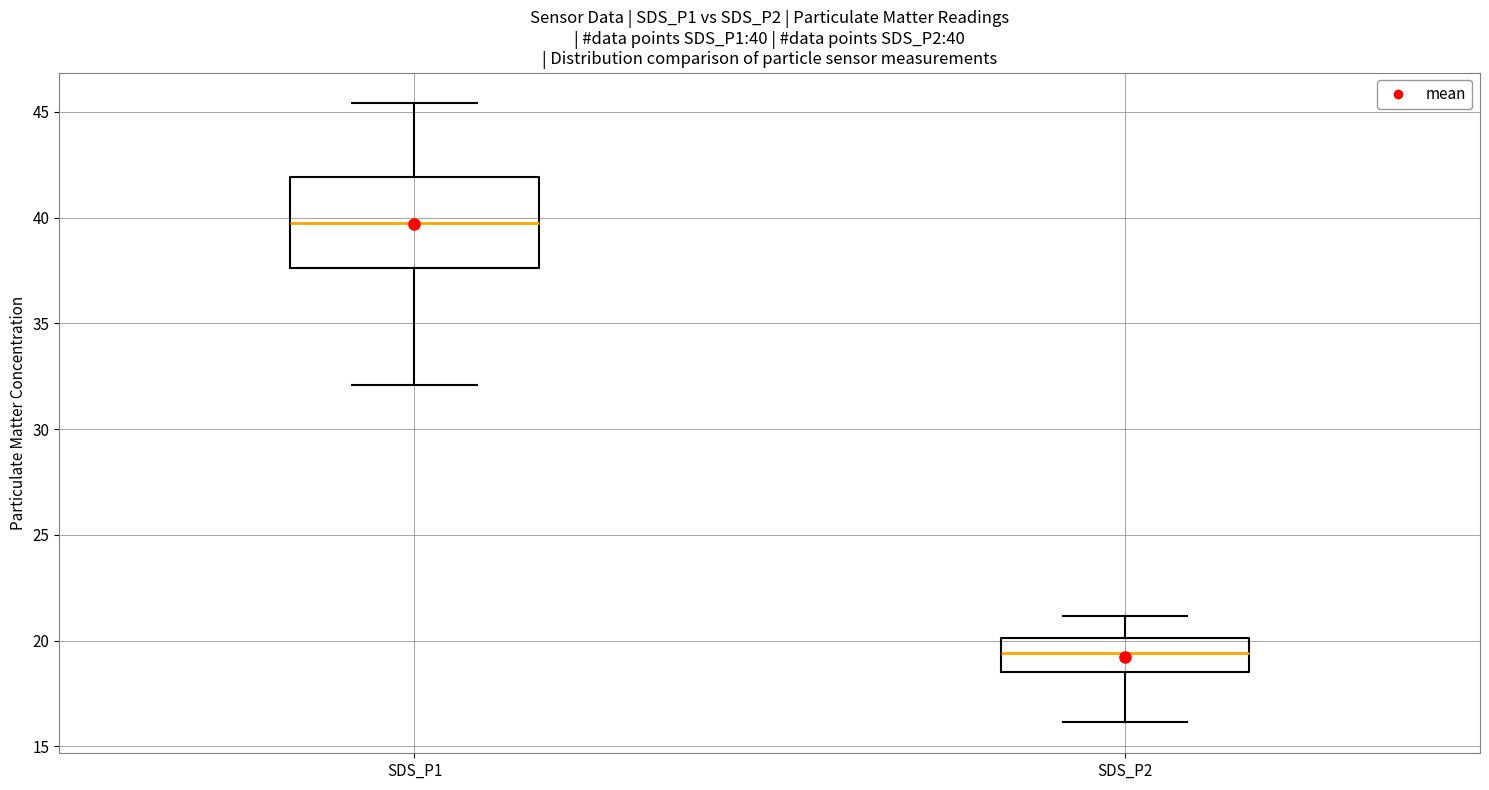

Which box has the highest median line?

SDS_P1